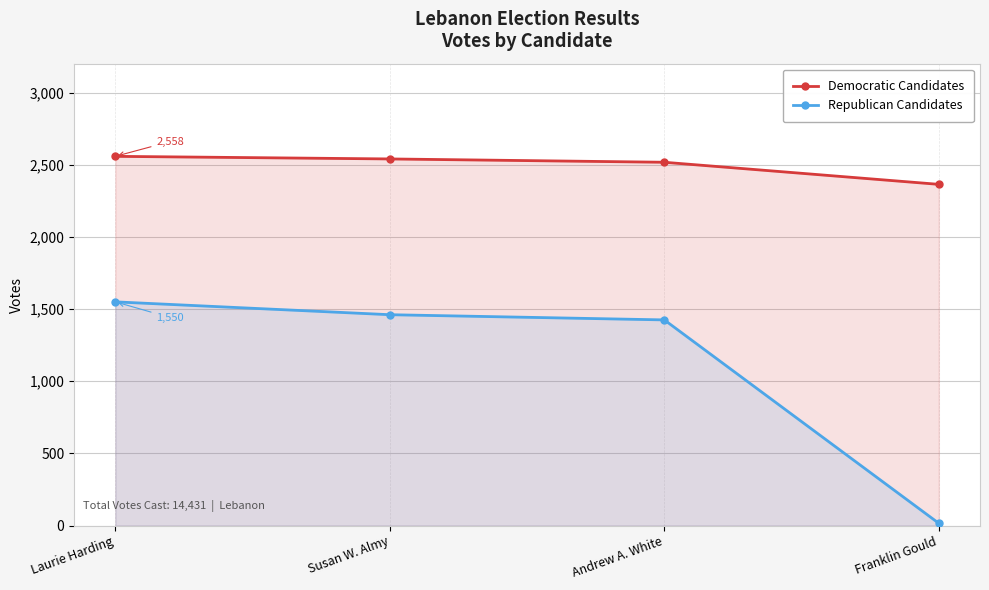

At which label does Democratic Candidates reach its minimum?

Franklin Gould